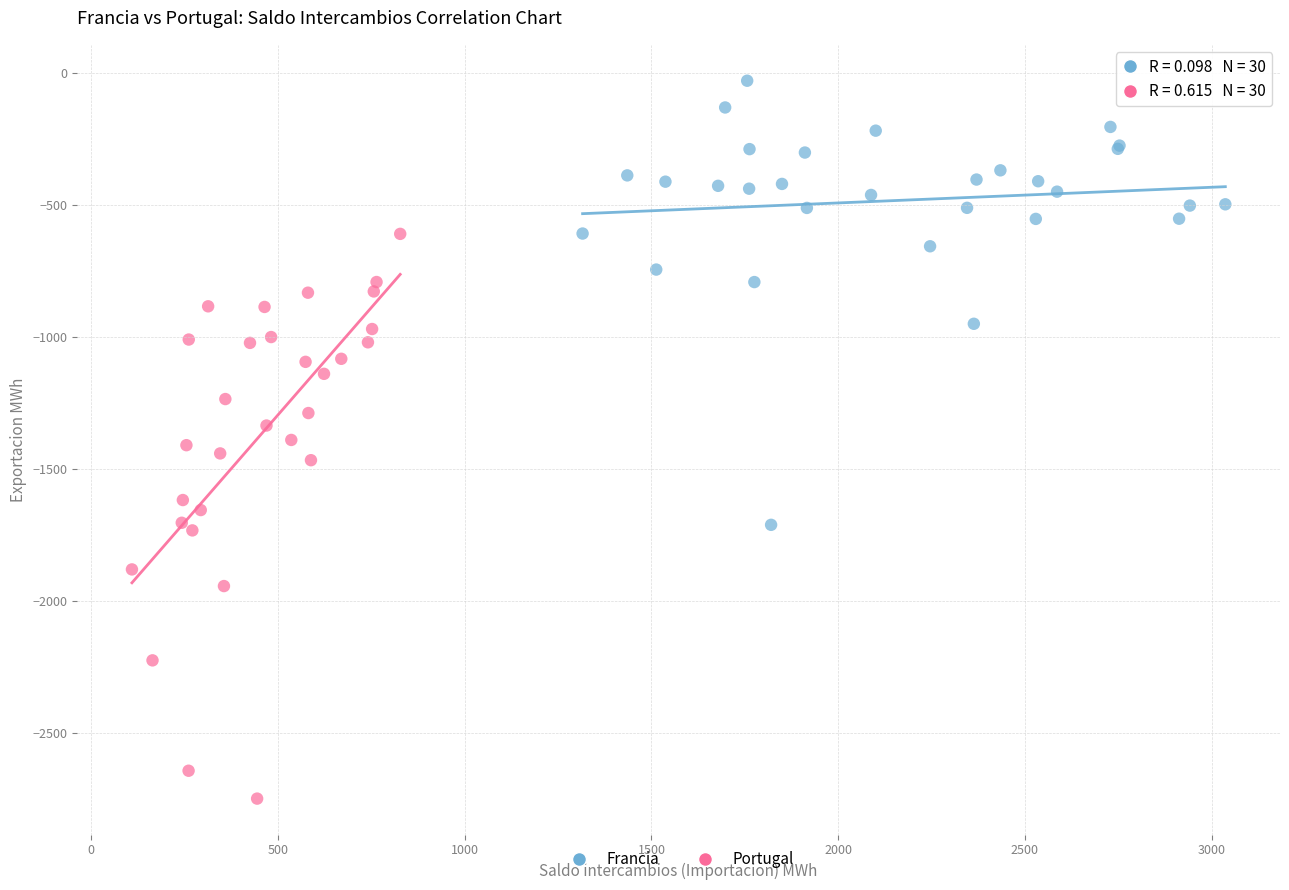

Which series reaches the minimum Y coordinate?

Portugal